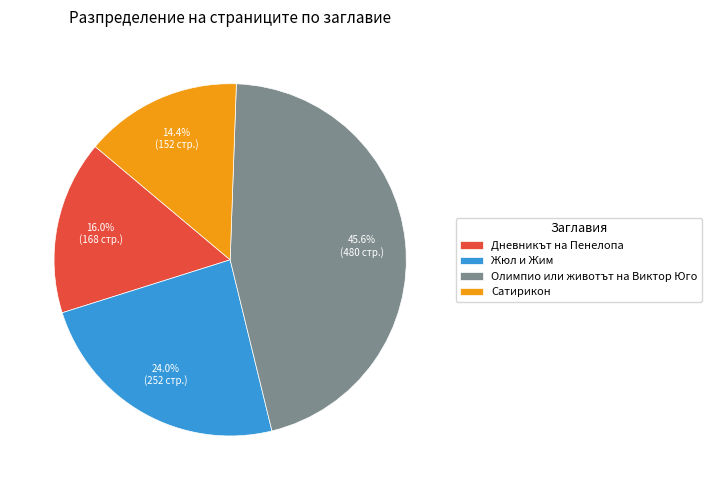

What portion of the pie excludes Дневникът на Пенелопа?

84.0%